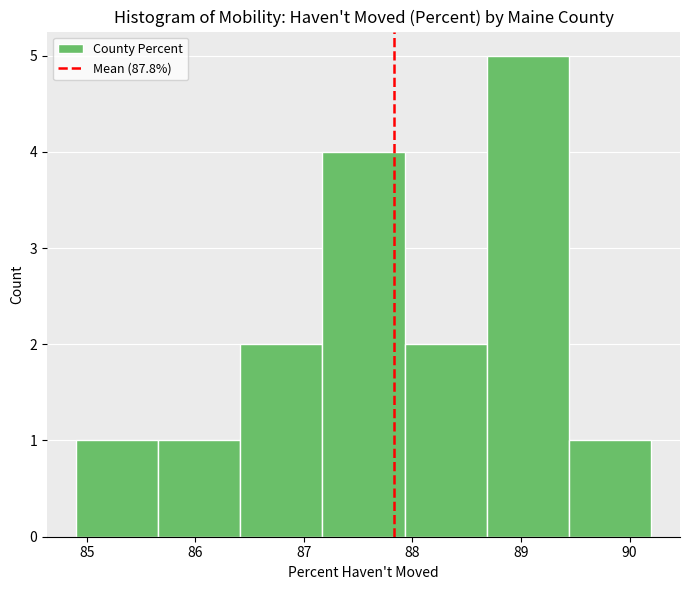

Reading left to right, transcribe this chart: for each bar, give the range it covers on the x-axis and its height. Neither the bar edges nor the heights are printed on the chart, so give them approximately, as read against the axes.

84.9 to 85.7: 1
85.7 to 86.4: 1
86.4 to 87.2: 2
87.2 to 87.9: 4
87.9 to 88.7: 2
88.7 to 89.4: 5
89.4 to 90.2: 1